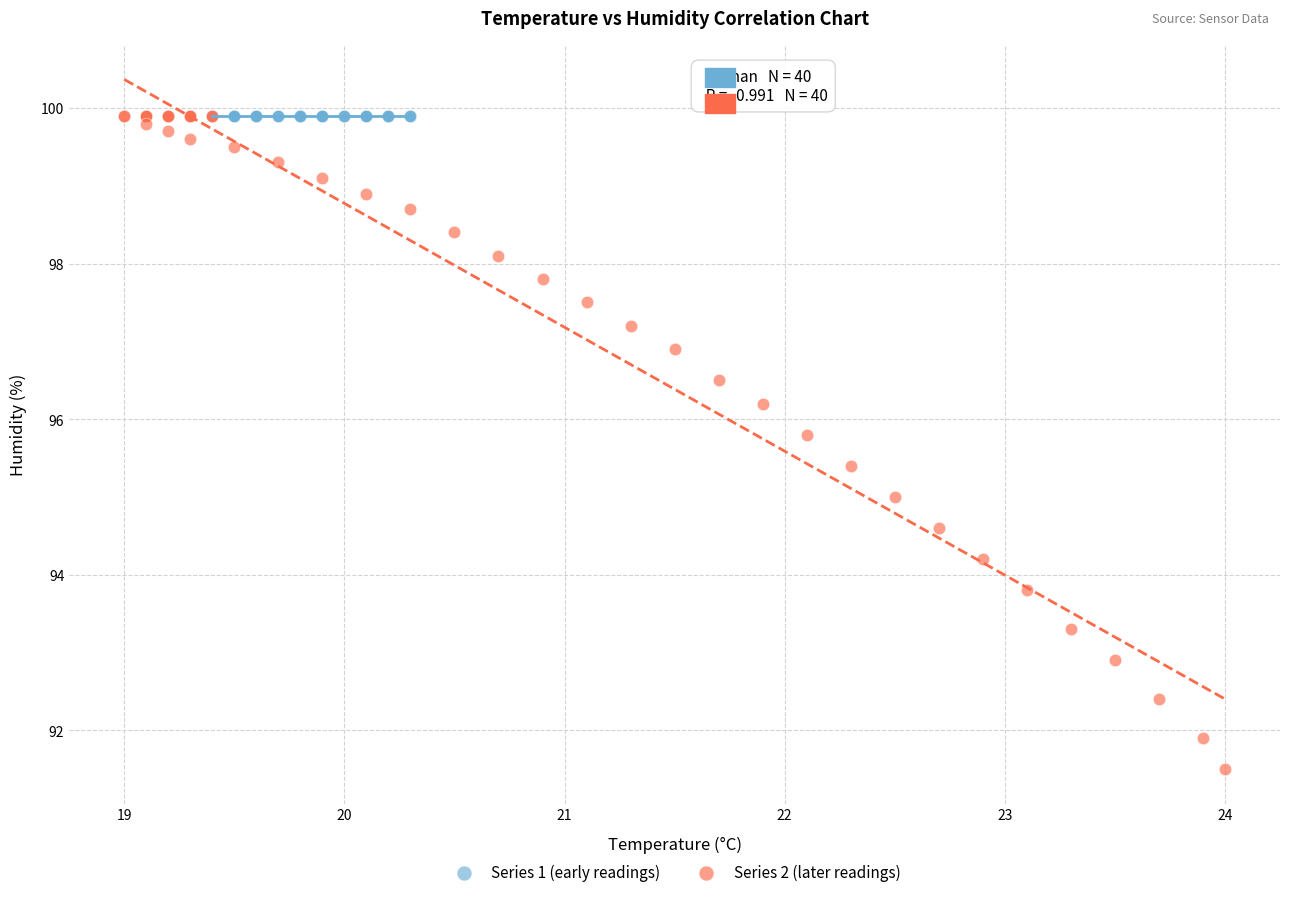

Which series contains the lowest Y value?

Series 2 (later readings)